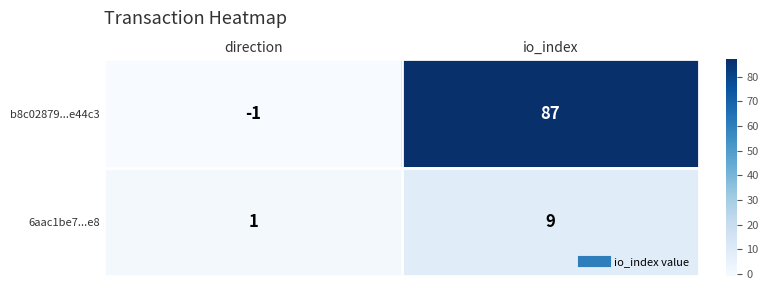

At which label is 6aac1be7...e8 closest to 5?

direction